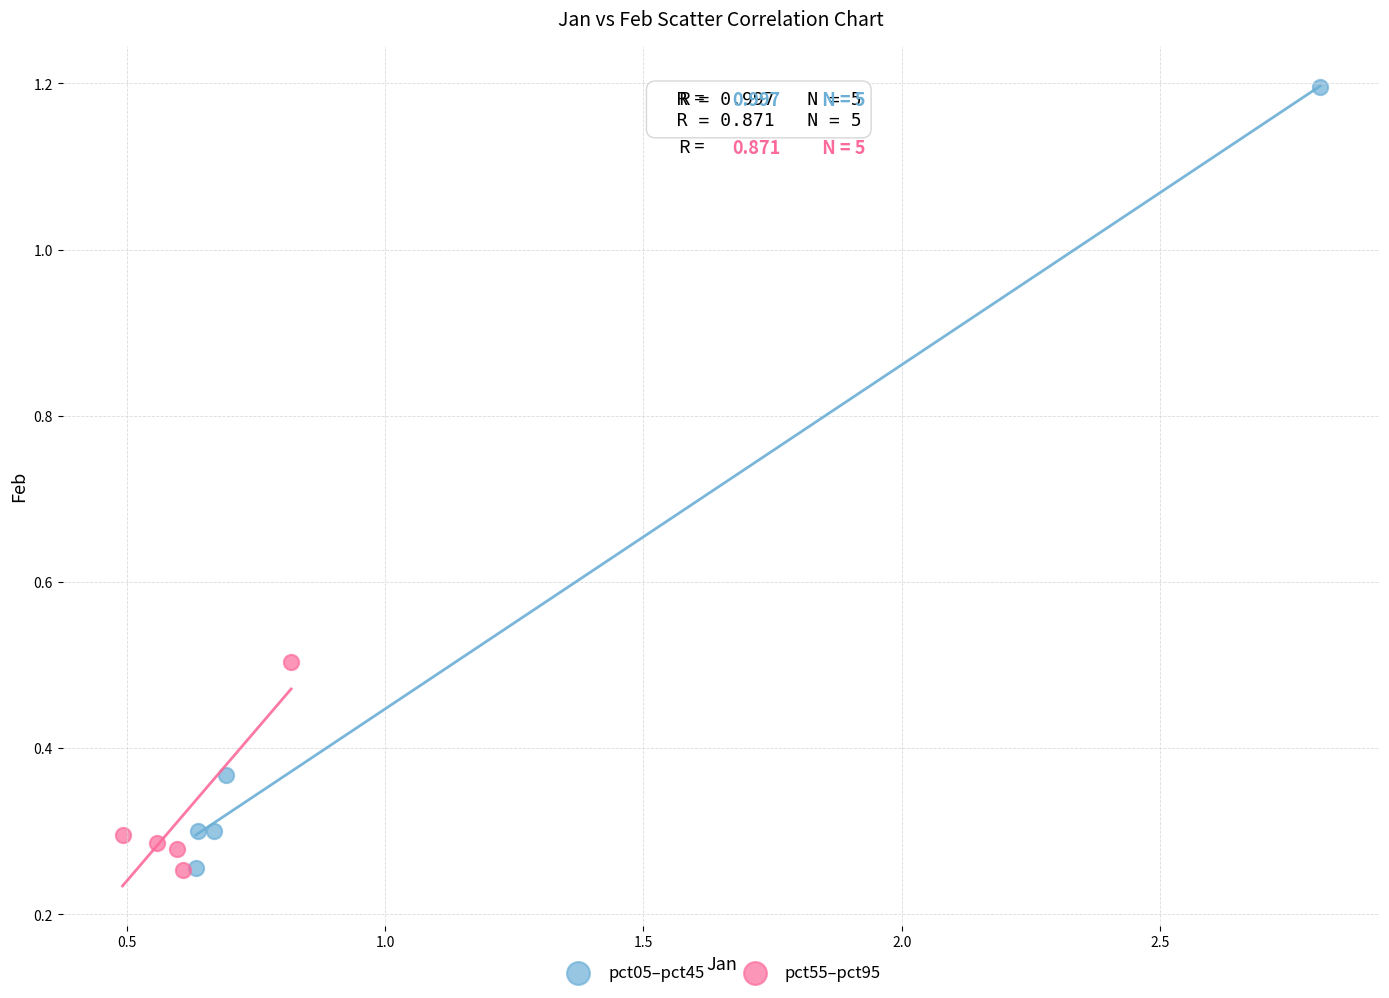

Which series has the largest Y range (max minus min)?

pct05–pct45